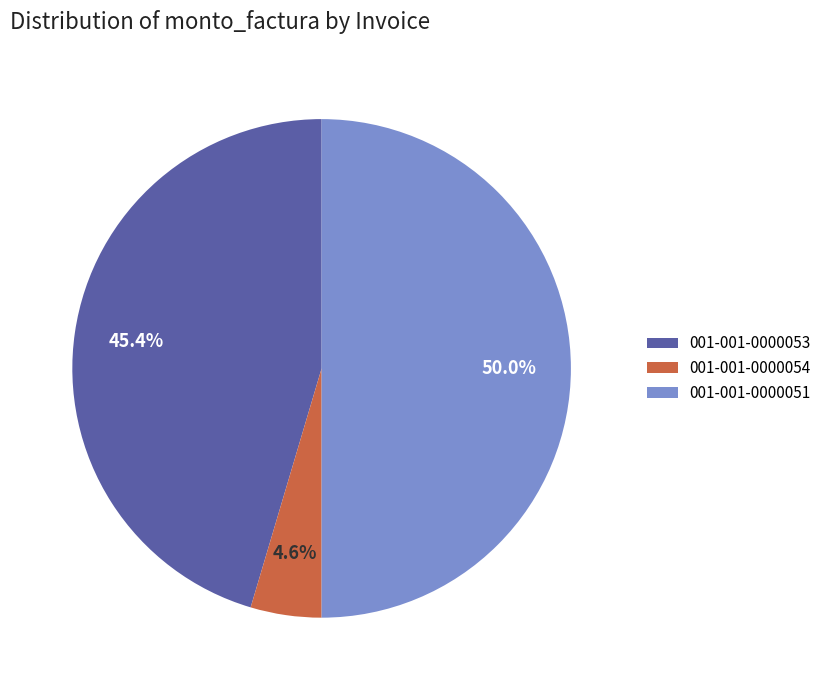

Is 001-001-0000053 the majority of the pie?

No